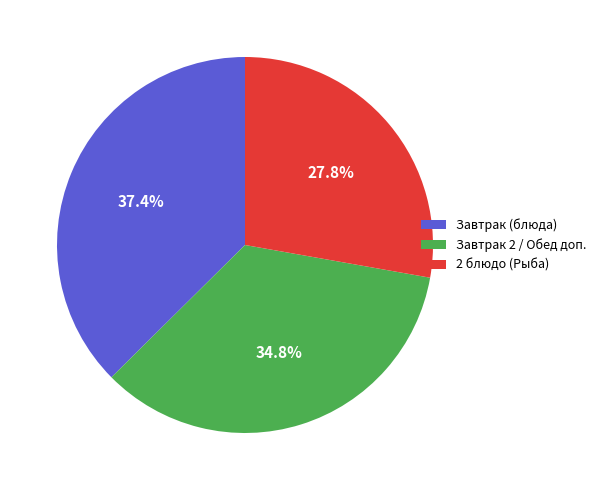

Is the sum of Завтрак 2 / Обед доп. and 2 блюдо (Рыба) greater than half?

Yes